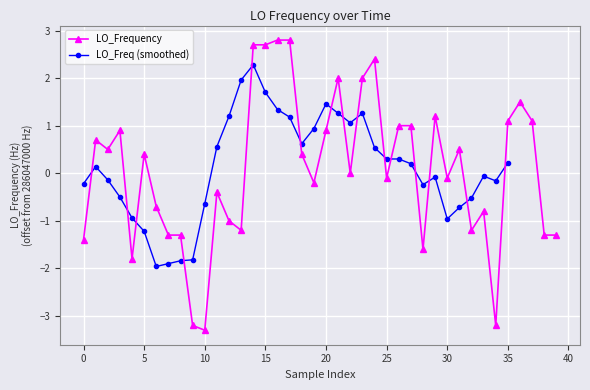

True or false: the data has more than 2 interior local peaks.

True